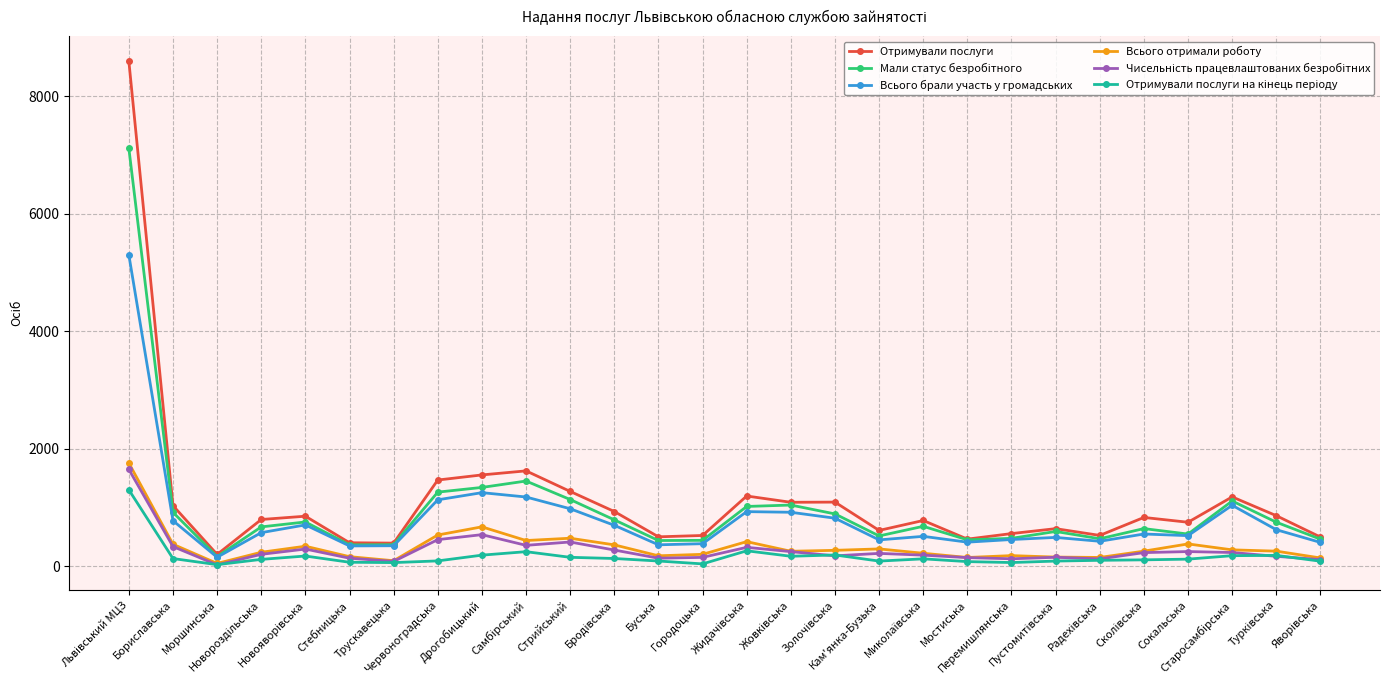

Is this an area chart (filled region under the line)?

No